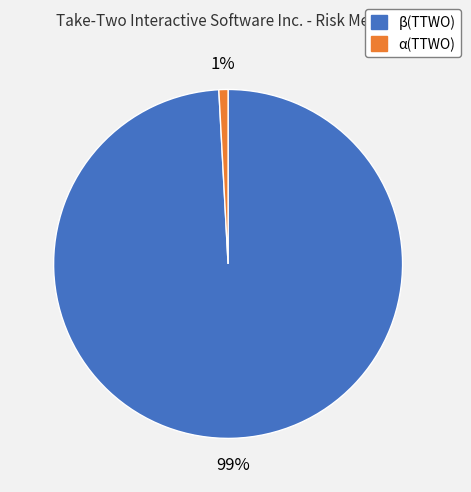

Is the sum of β(TTWO) and α(TTWO) greater than half?

Yes